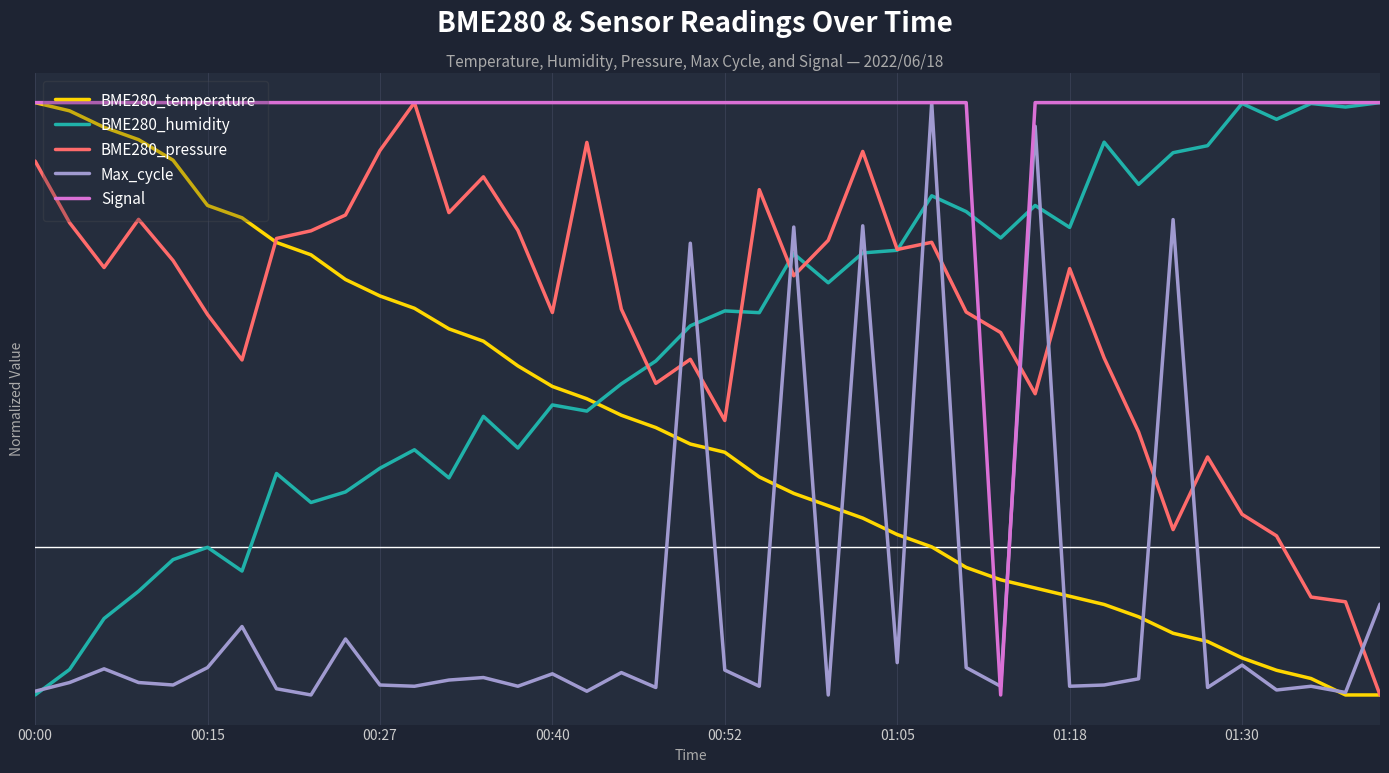

What is the value of the Signal point at the 7th from the left?

15.0